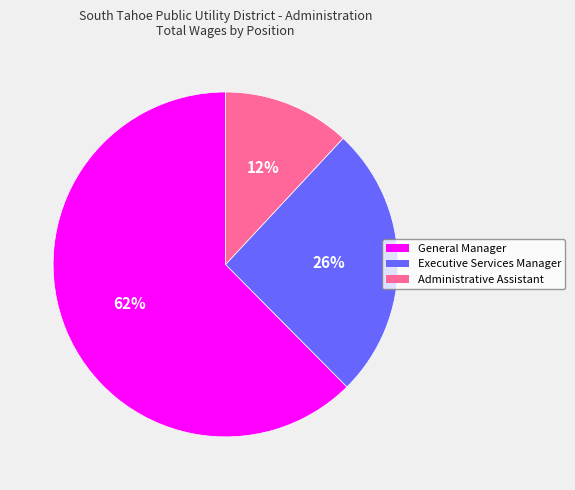

What percentage is the Administrative Assistant slice, to the nearest percent?

12%